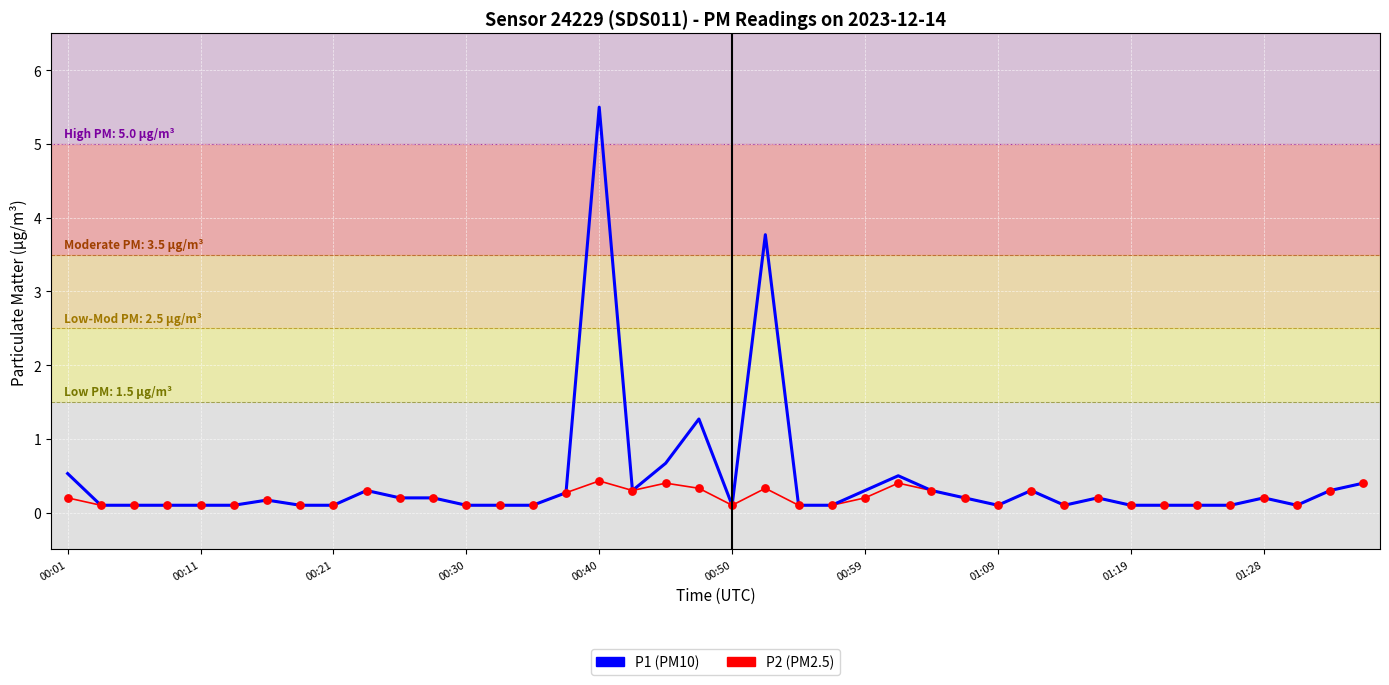

What is the greatest value displayed?

5.5